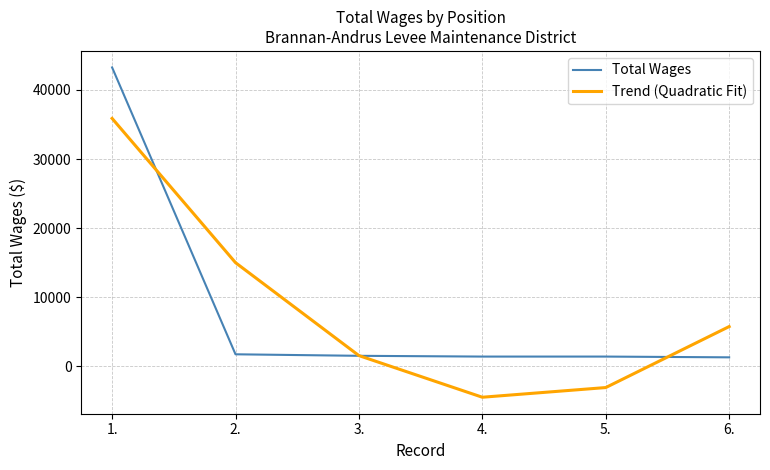

At 5., list the series in order from largest to smallest.

Total Wages, Trend (Quadratic Fit)